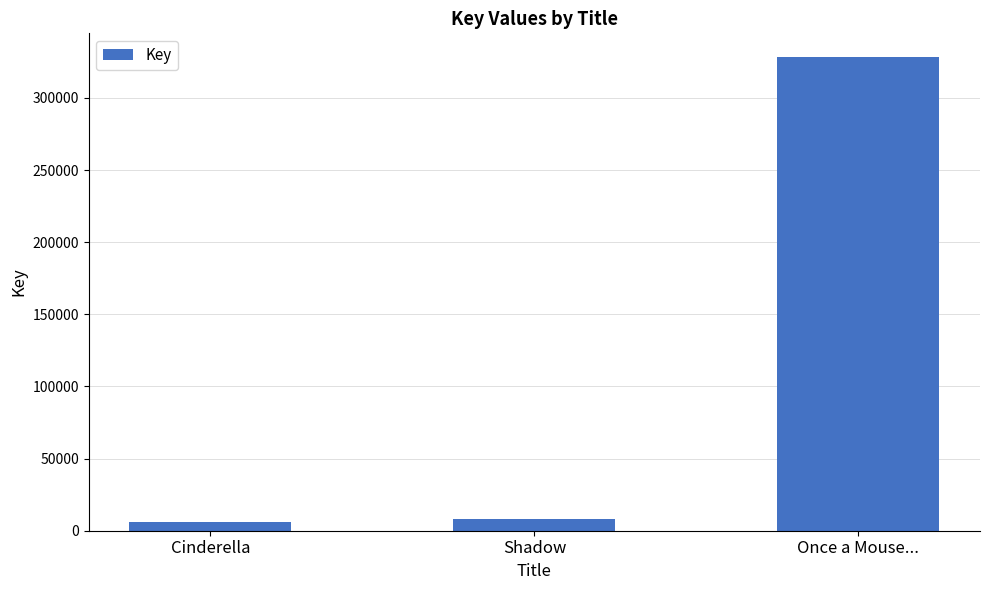

Reading left to right, list all the values displayed in this chart.

Cinderella=5825	Shadow=7922	Once a Mouse...=328314